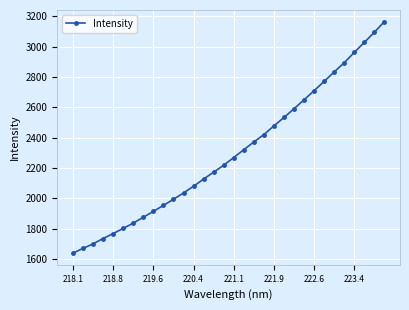

What is the average value?

2301.3